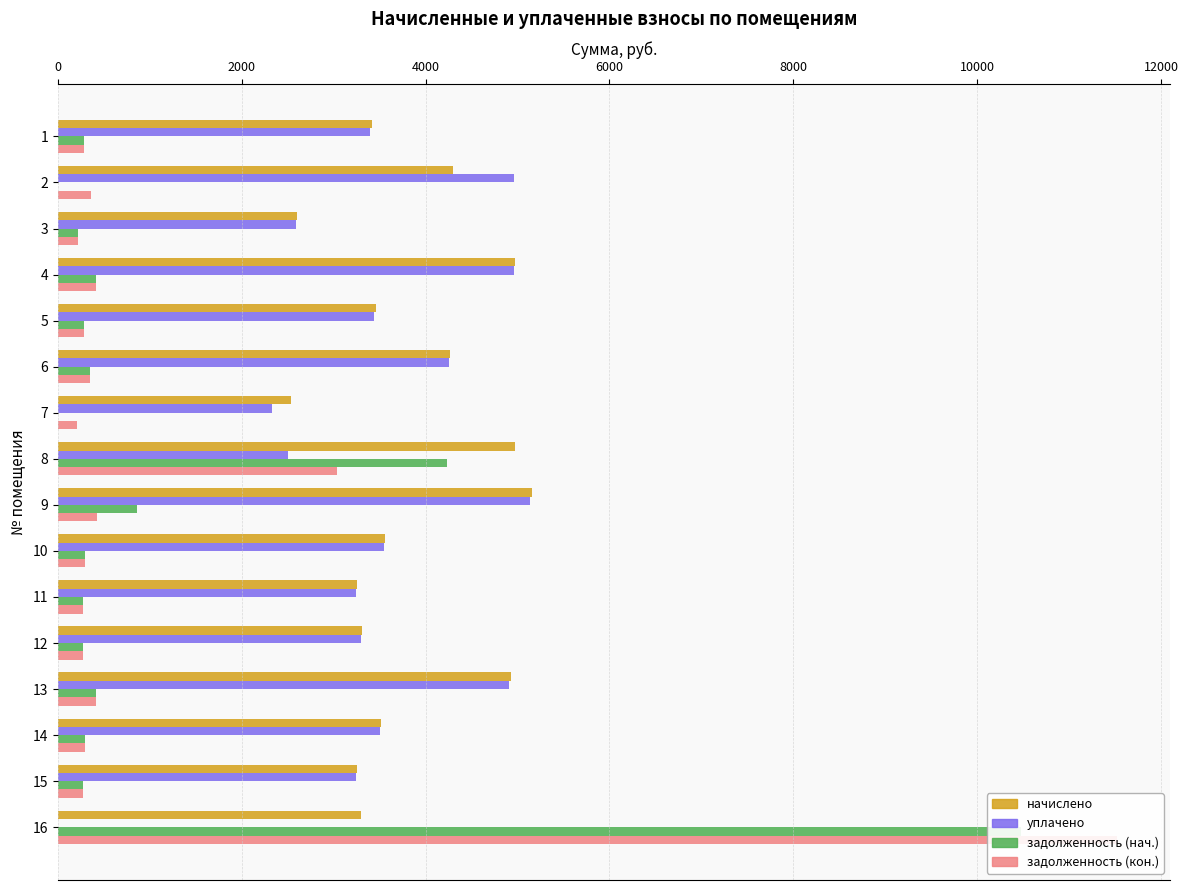

What is the difference between the maximum and minimum values in the задолженность (кон.) series?

11309.9